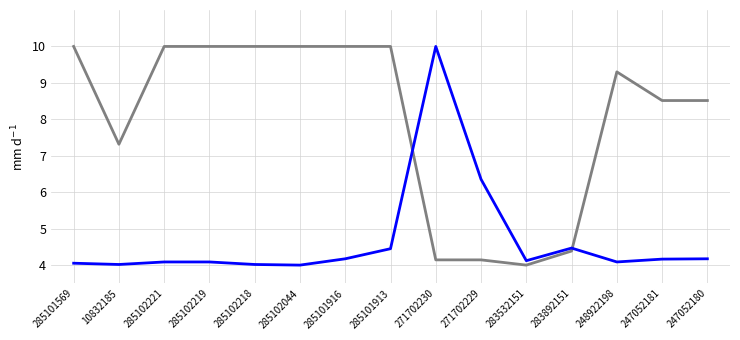

What is the spread (max minus min) of values at 285101569?

5.9